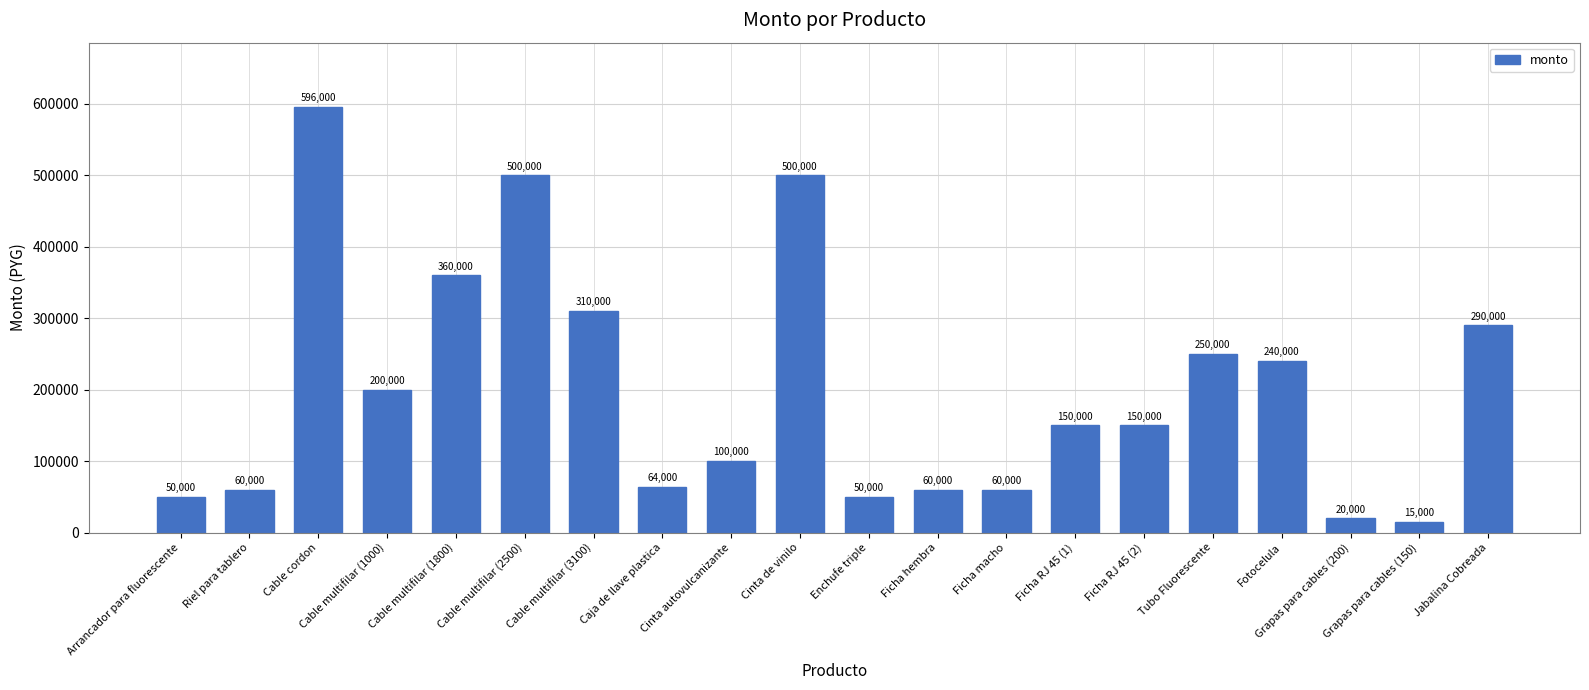

What is the difference between the maximum and minimum values?

581000